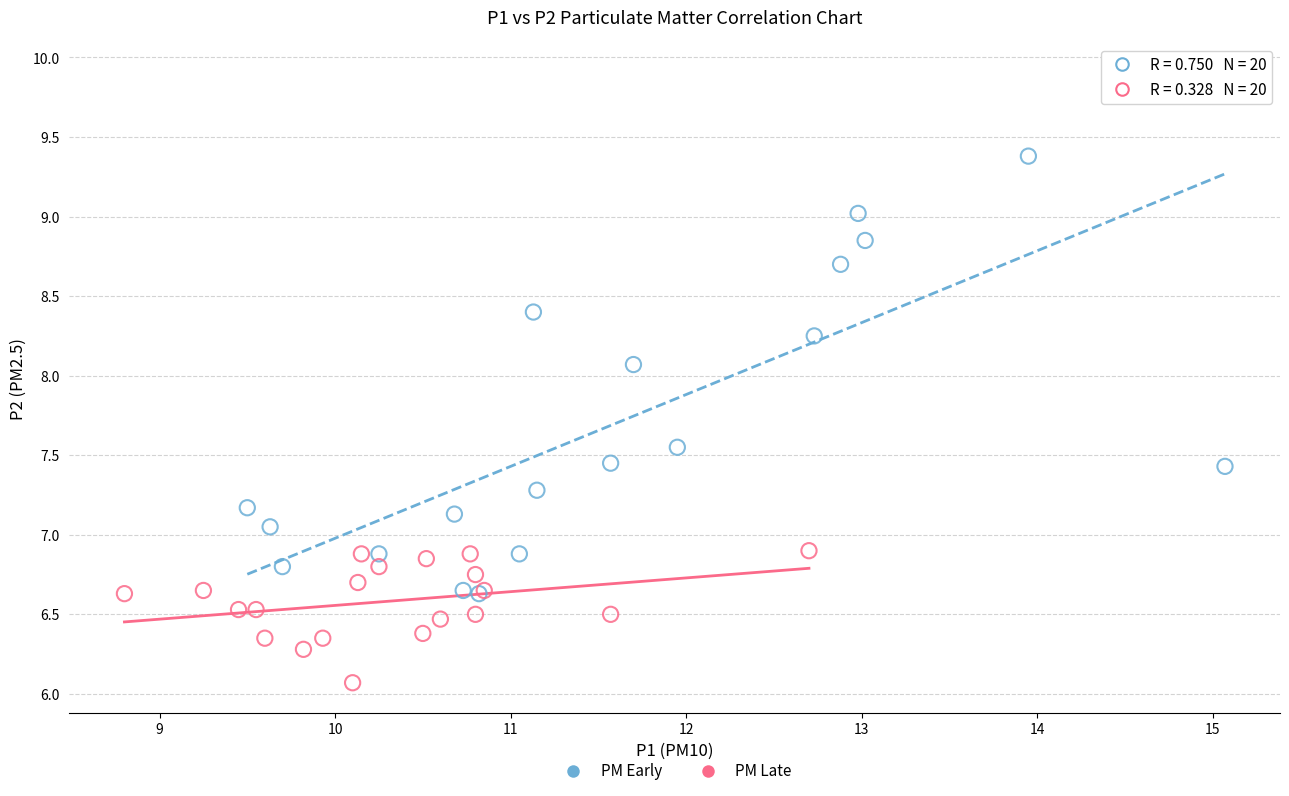

Which series reaches the maximum Y coordinate?

PM Early